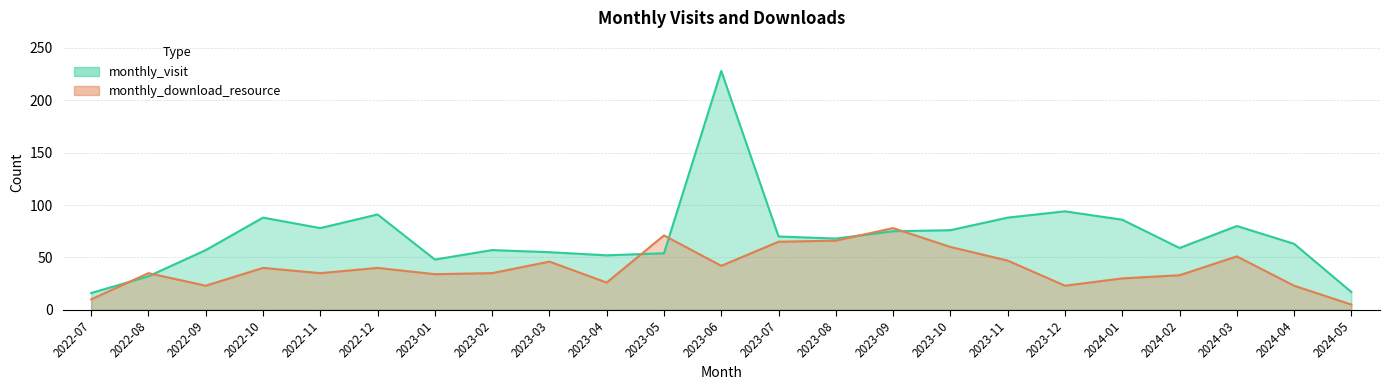

Which series has the largest range (max minus min)?

monthly_visit